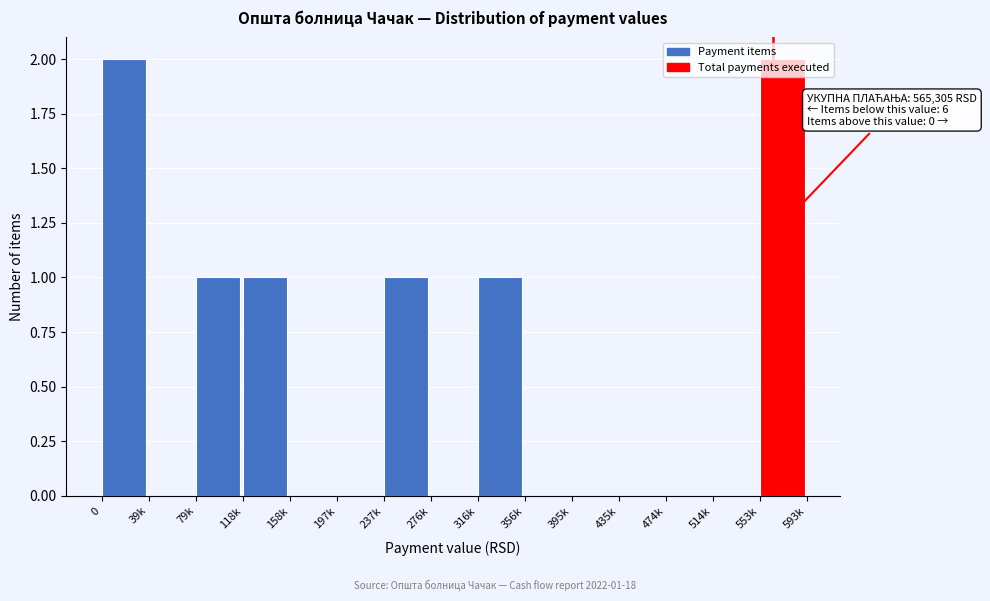

What is the sum of all values?

8